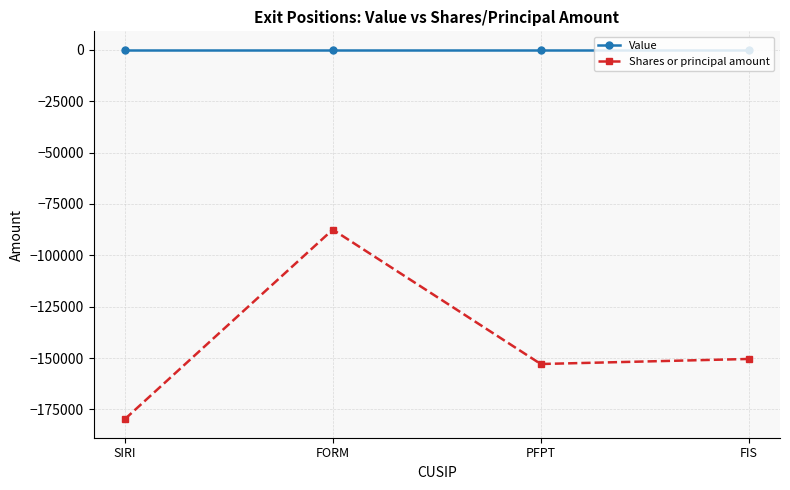

Rank the series by their average value, from highest to lowest.

Value, Shares or principal amount